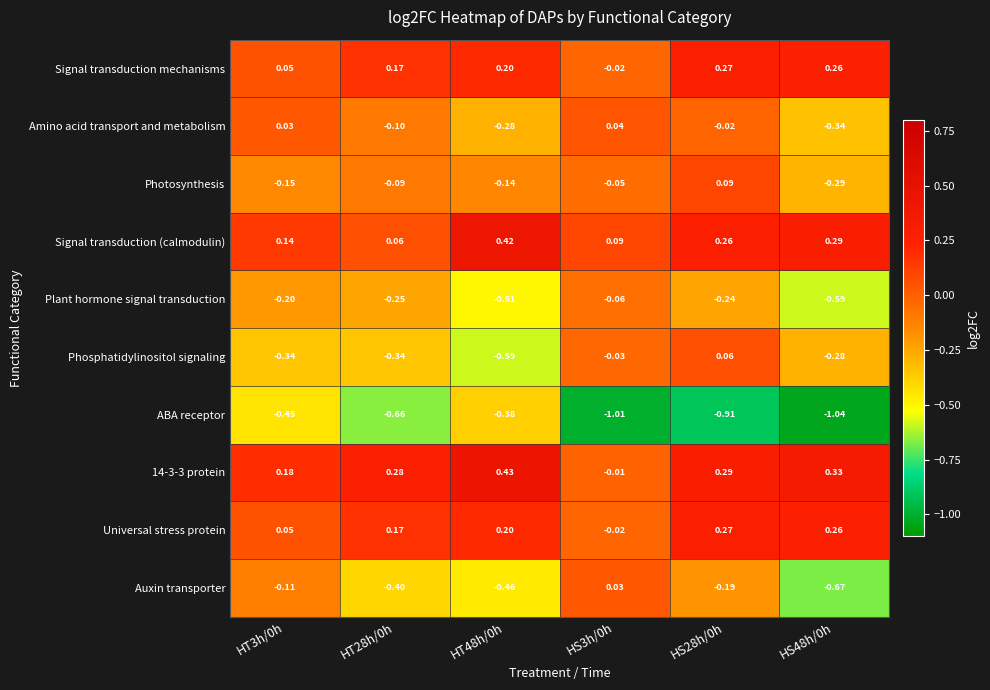

Which series changed the most between HT28h/0h and HS48h/0h?

ABA receptor